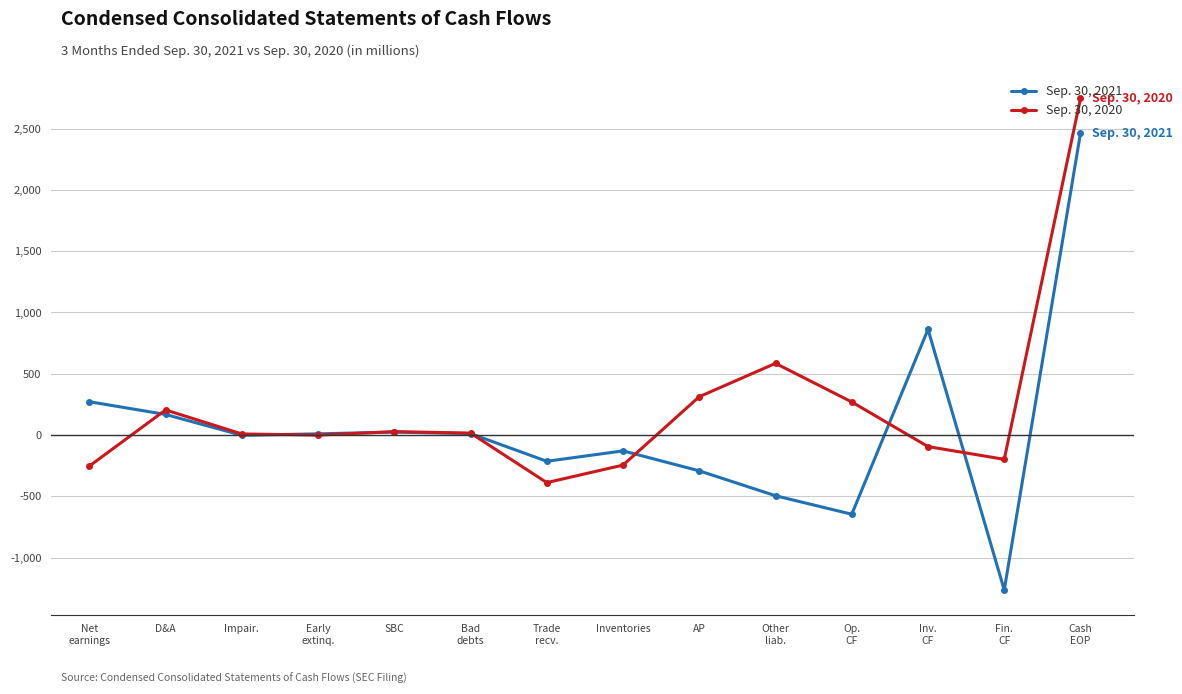

Count the number of categories in the chart.

14